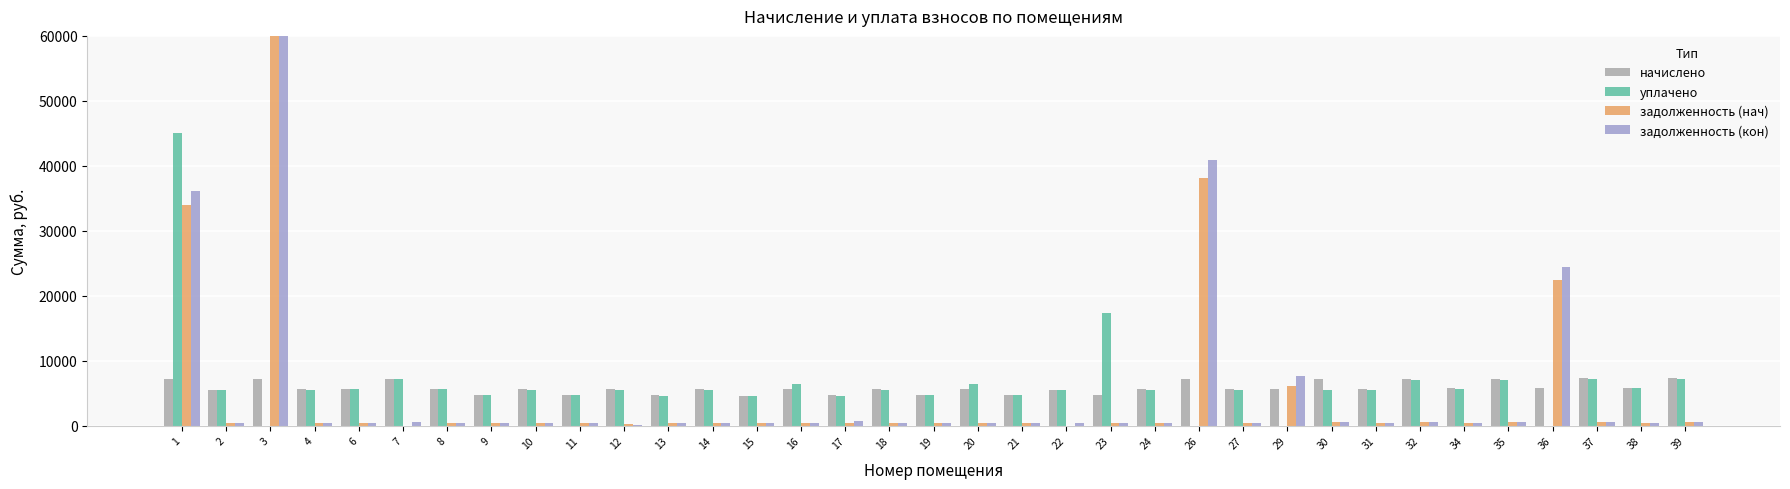

Reading left to right, what are all the values shown in this chart?

начислено: 1=7256.8	2=5562.5	3=7224.7	4=5626.3	6=5658.4	7=7208.9	8=5634.4	9=4787.2	10=5618.4	11=4731.2	12=5626.3	13=4699.3	14=5610.4	15=4651.3	16=5586.4	17=4731.2	18=5602.4	19=4731.2	20=5610.4	21=4755.2	22=5538.5	23=4691.3	24=5594.4	26=7160.9	27=5626.3	29=5594.4	30=7216.8	31=5602.4	32=7160.9	34=5762.3	35=7176.8	36=5794.2	37=7280.8	38=5802.2	39=7304.6
уплачено: 1=45000.0	2=5515.1	3=0.0	4=5578.4	6=5610.2	7=7147.5	8=5586.4	9=4746.4	10=5570.6	11=4691.0	12=5482.7	13=4659.3	14=5562.6	15=4611.8	16=6374.8	17=4650.7	18=5554.8	19=4691.0	20=6402.2	21=4714.8	22=5491.4	23=17405.5	24=5546.8	26=0.0	27=5578.4	29=0.0	30=5580.2	31=5554.8	32=7099.9	34=5713.2	35=7115.8	36=0.0	37=7218.8	38=5752.9	39=7242.5
задолженность (нач): 1=33976.1	2=463.5	3=84117.4	4=468.9	6=471.5	7=0.0	8=469.5	9=398.9	10=468.2	11=394.3	12=335.1	13=391.6	14=467.5	15=387.6	16=465.5	17=394.3	18=466.9	19=394.3	20=467.5	21=396.3	22=0.0	23=390.9	24=466.2	26=38196.0	27=467.9	29=6149.6	30=601.4	31=466.9	32=596.7	34=480.2	35=598.1	36=22497.0	37=606.7	38=483.5	39=608.7
задолженность (кон): 1=36083.7	2=463.5	3=87635.9	4=468.9	6=471.5	7=600.7	8=469.5	9=398.9	10=468.2	11=394.3	12=143.6	13=391.6	14=467.5	15=387.6	16=465.5	17=789.0	18=466.9	19=394.3	20=467.5	21=396.3	22=461.5	23=390.9	24=466.2	26=40874.6	27=468.9	29=7705.0	30=603.3	31=466.9	32=596.7	34=480.2	35=598.1	36=24488.4	37=606.7	38=483.5	39=608.7